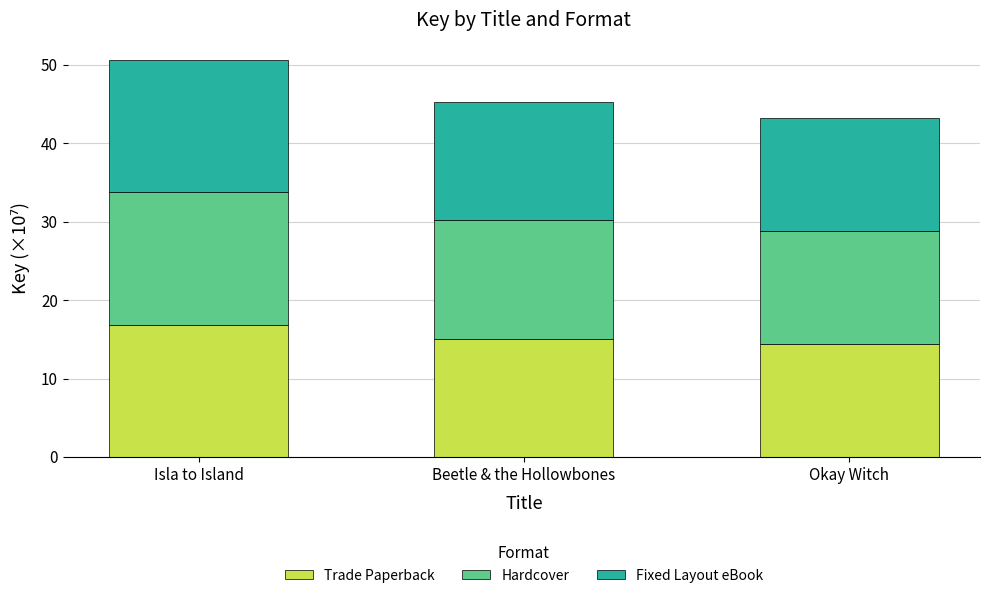

What is the total value across all series at Okay Witch?

43.2